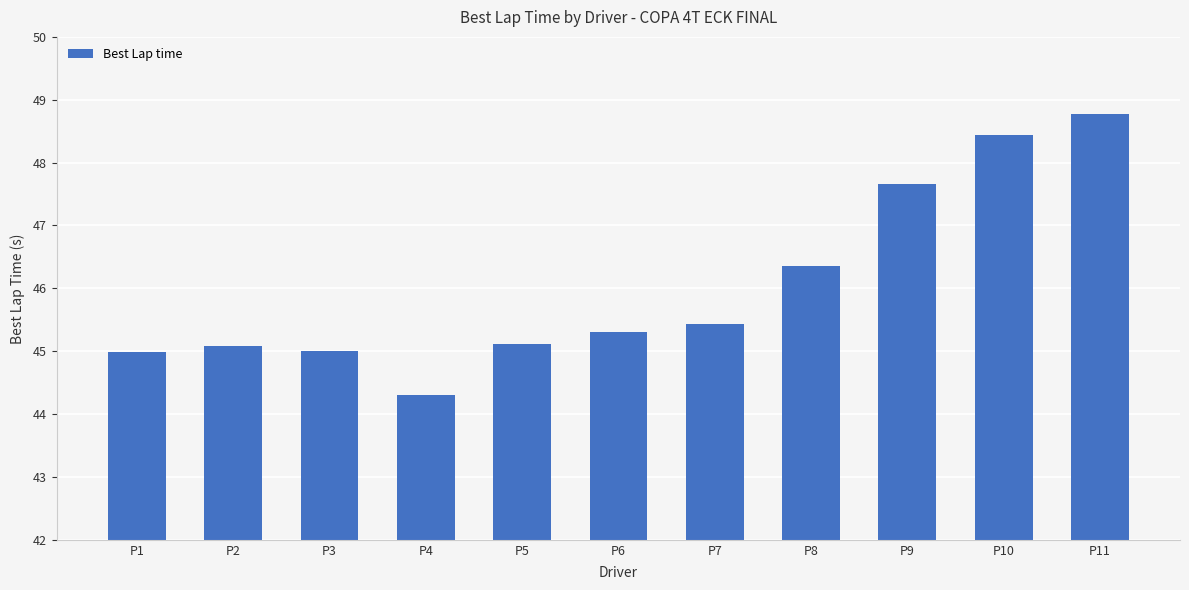

What is the smallest value displayed?

44.3